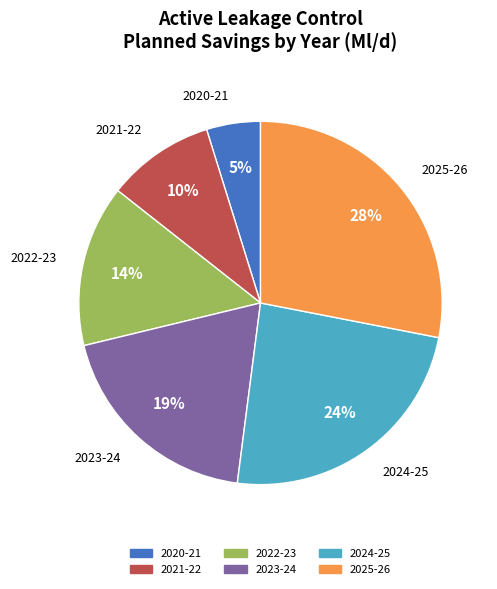

Is there any slice that represents more than half of the pie?

No